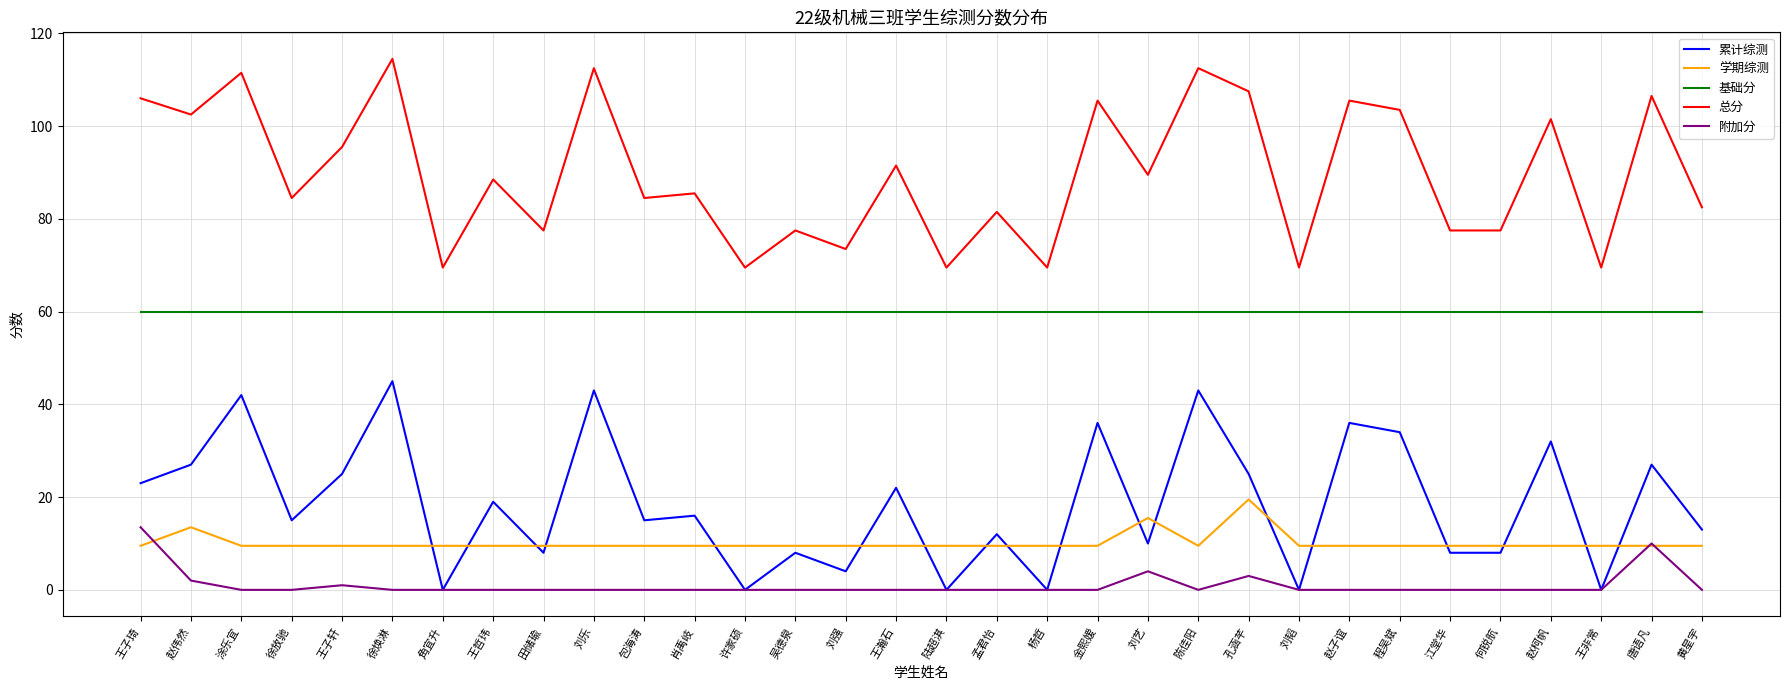

What is the maximum value for 学期综测?

19.5